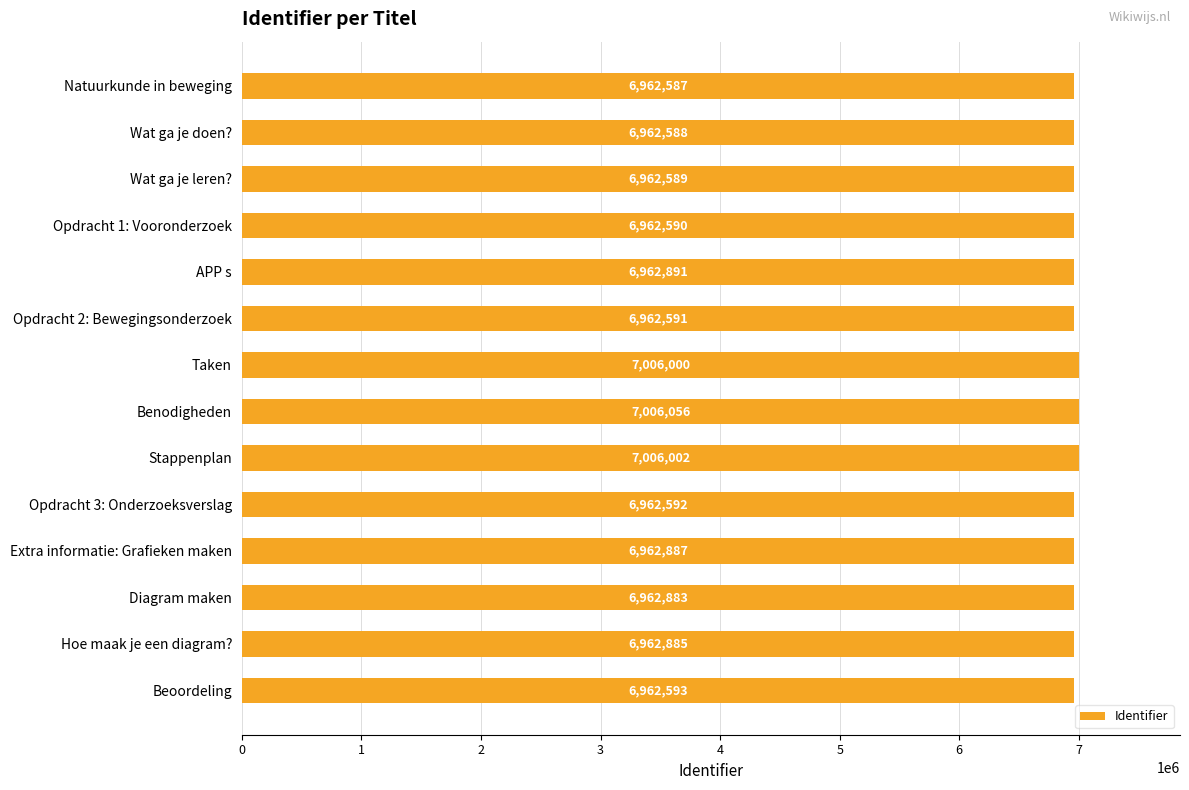

What is the maximum value shown in the chart?

7006056